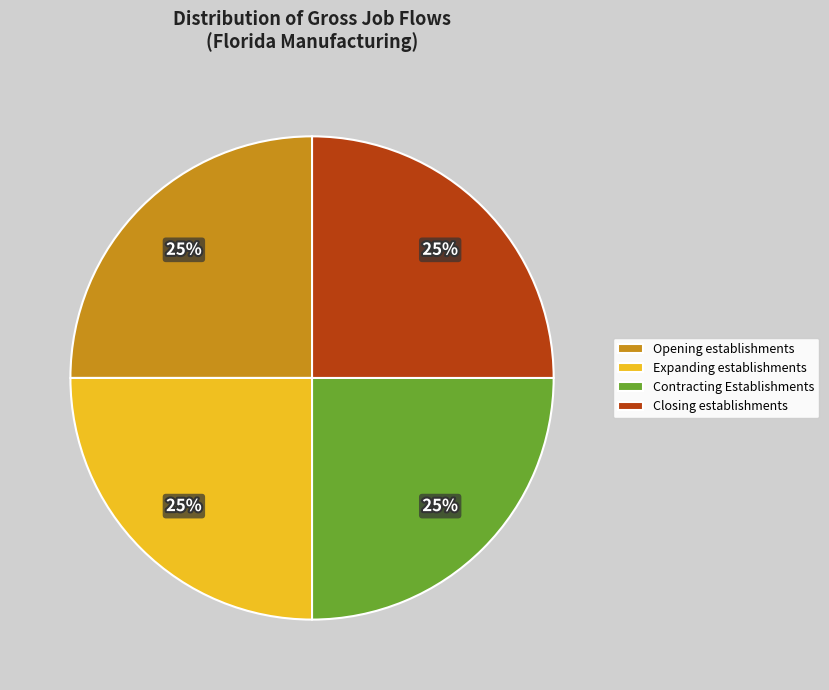

Count the number of slices in the pie.

4